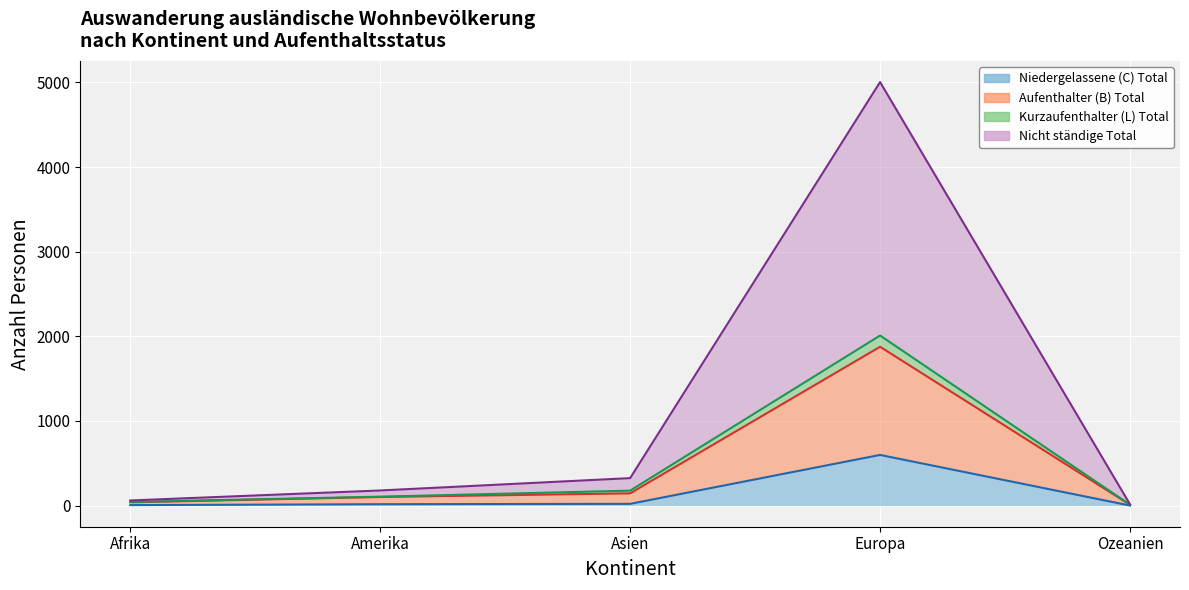

What is the sum of the Niedergelassene (C) Total values at Afrika and Europa?

603